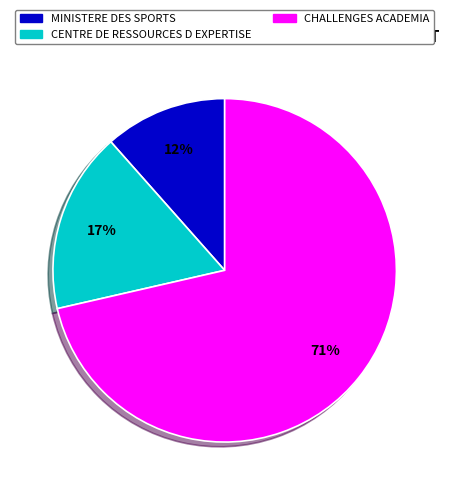

Is the sum of CHALLENGES ACADEMIA and MINISTERE DES SPORTS greater than half?

Yes